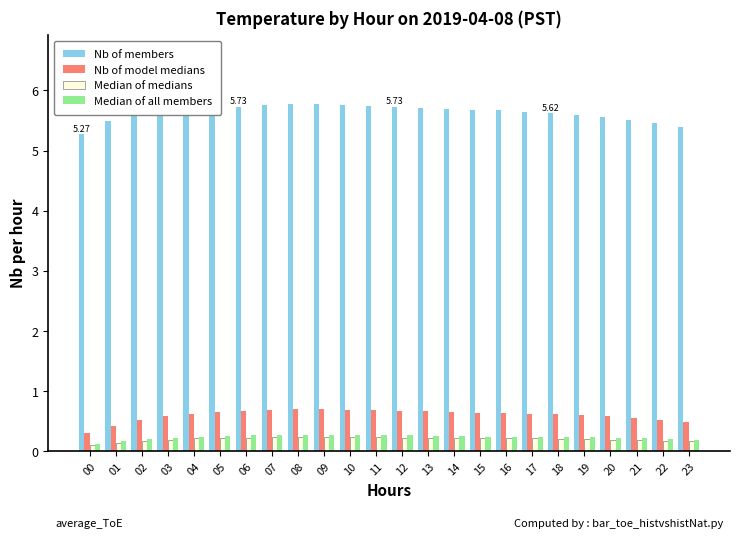

What is the minimum value shown in the chart?

0.1